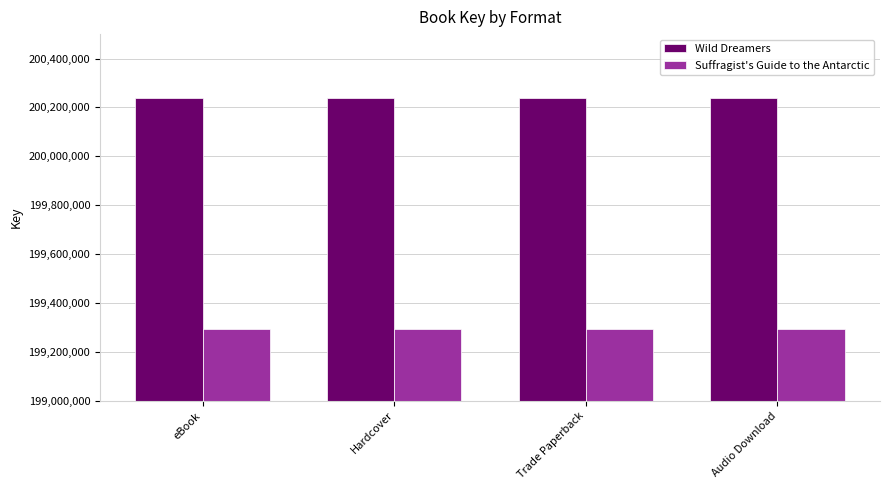

What is the difference between the highest and lowest values at Trade Paperback?

944505